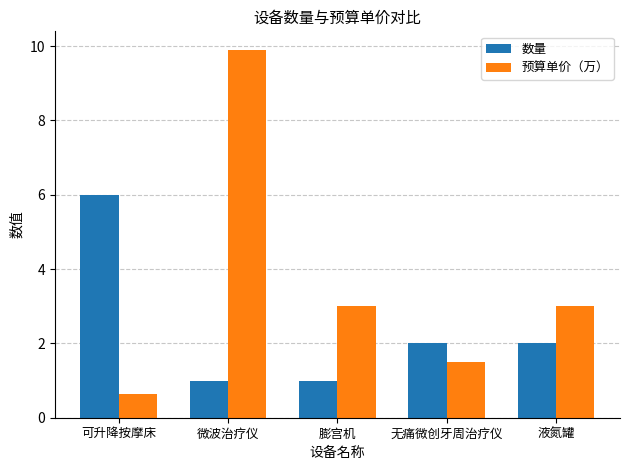

Does the chart contain any negative values?

No